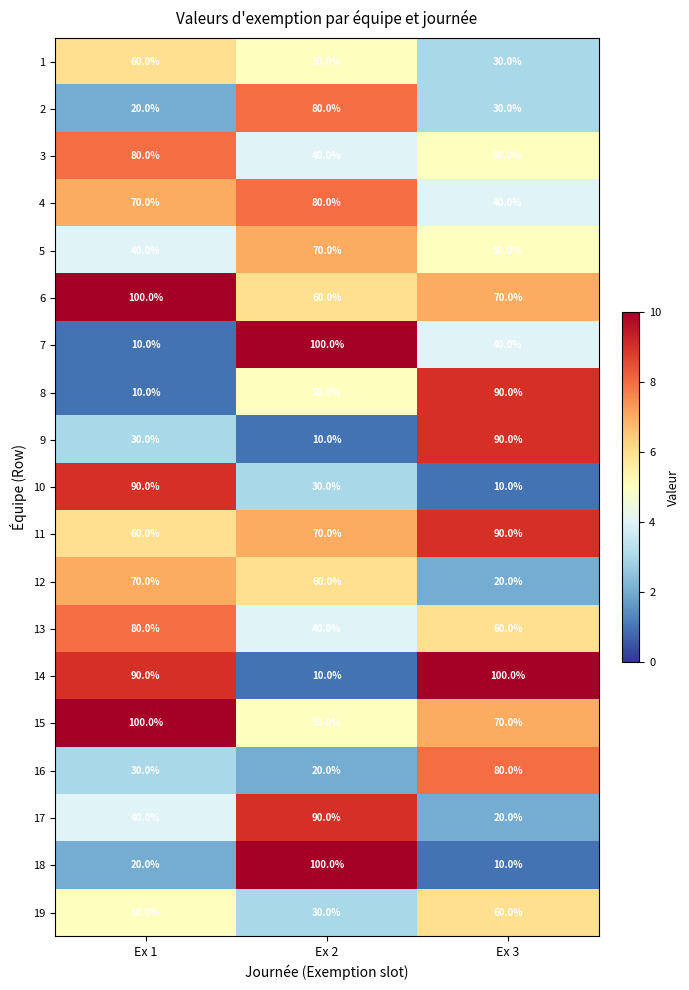

Read the 10 value at Ex 1, to the nearest 10.

90